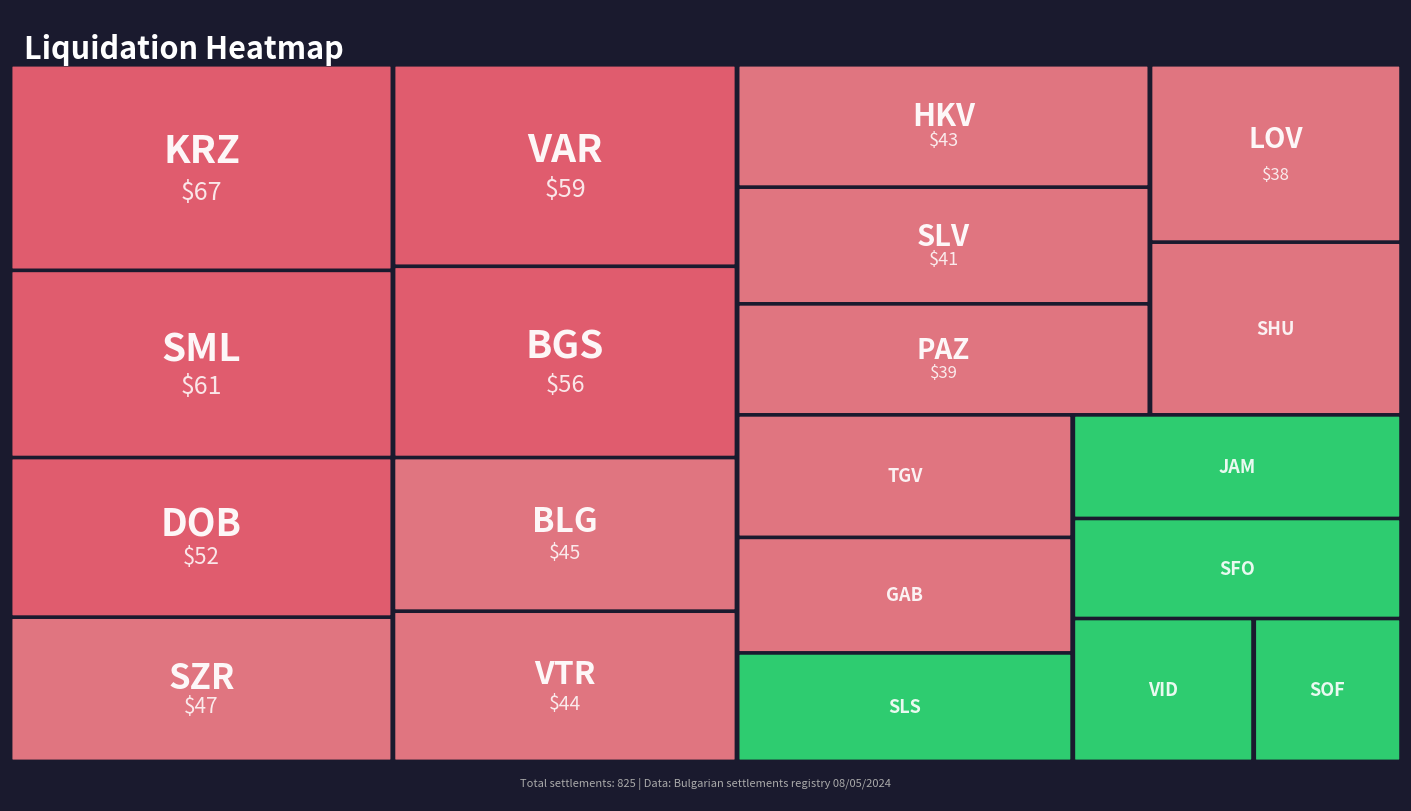

The chart shows a value of 89 at DOB. True or false?

False